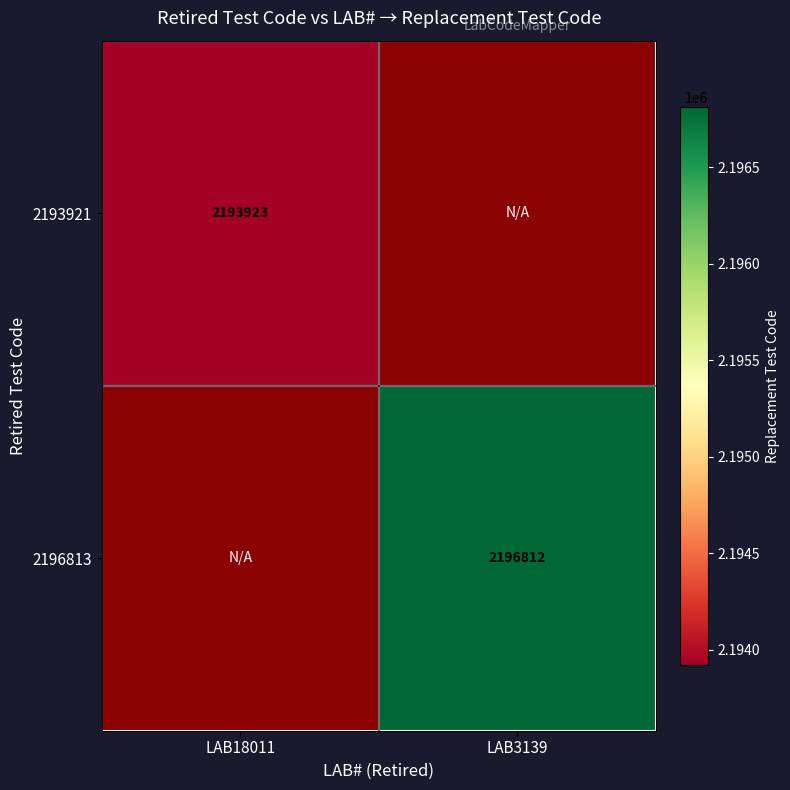

Is the value of 2193921 at LAB18011 greater than the value of 2196813 at LAB3139?

No